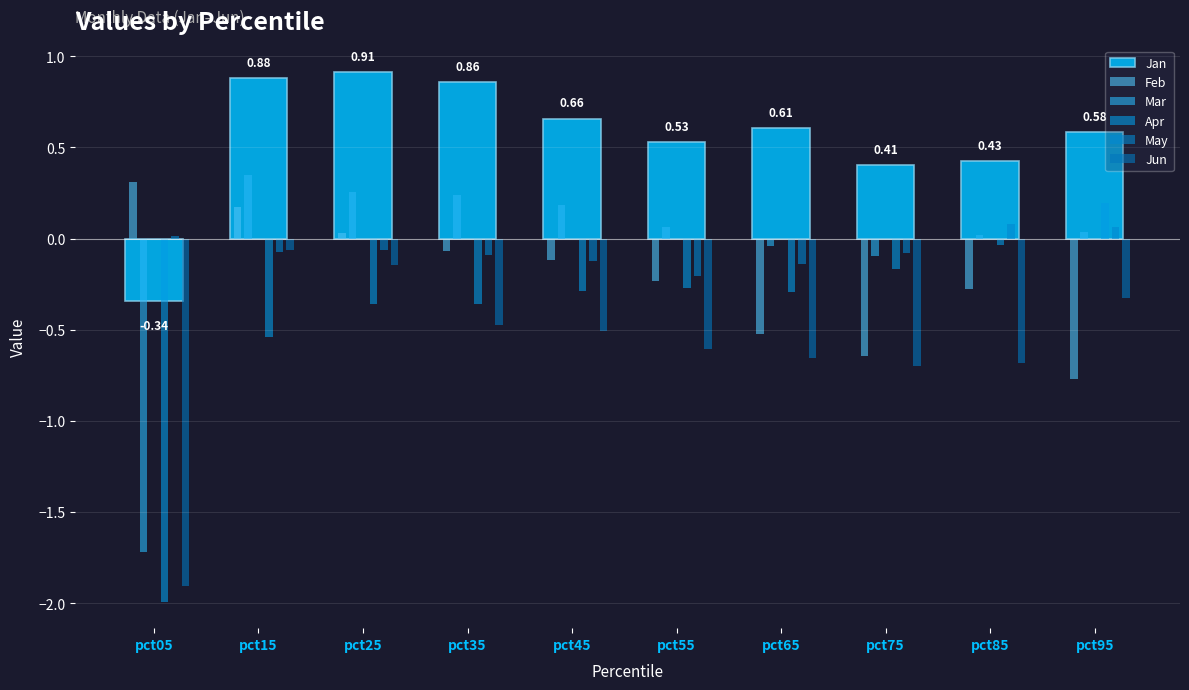

At which label does Feb reach its minimum?

pct95